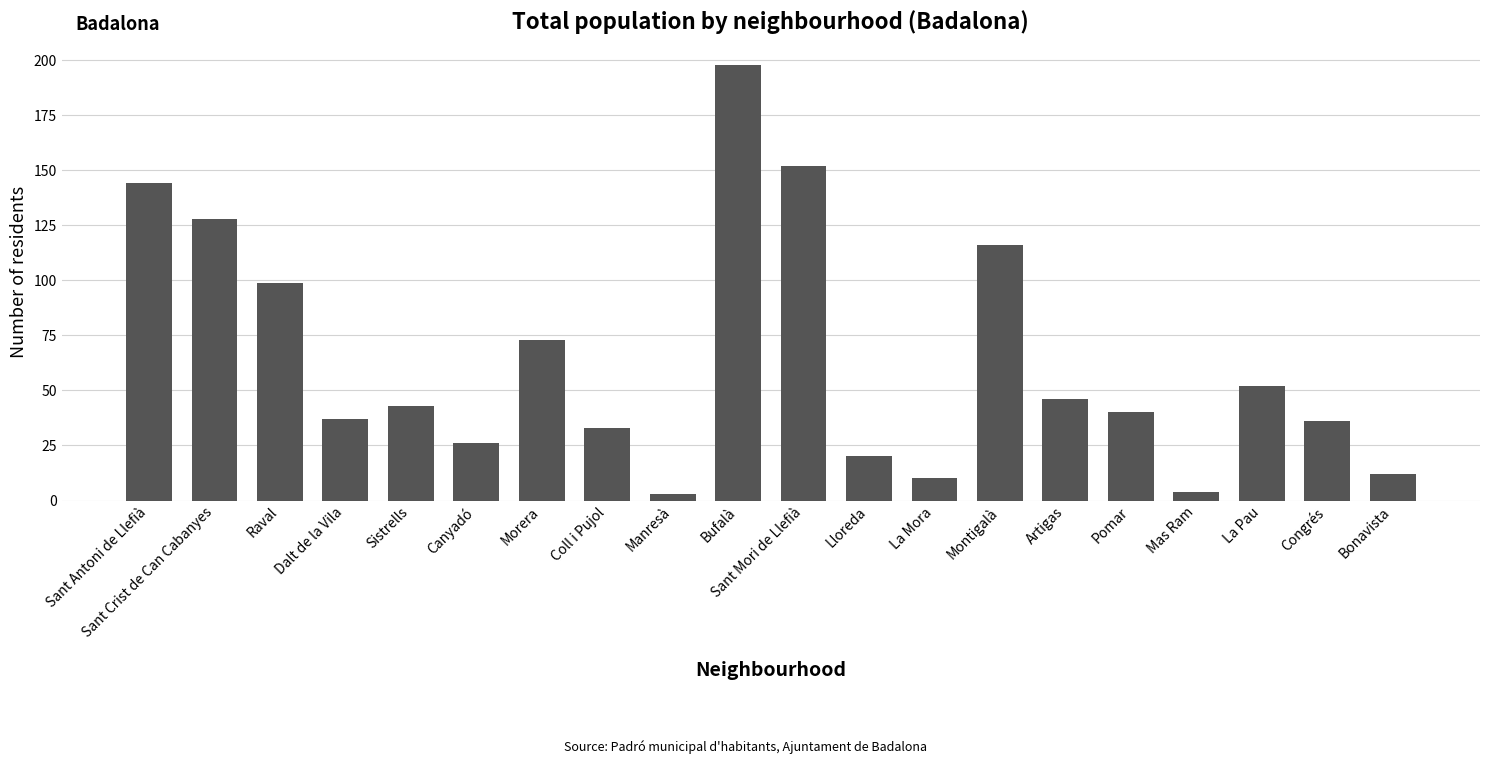

What is the change in value from Sant Antoni de Llefià to Montigalà?

-28